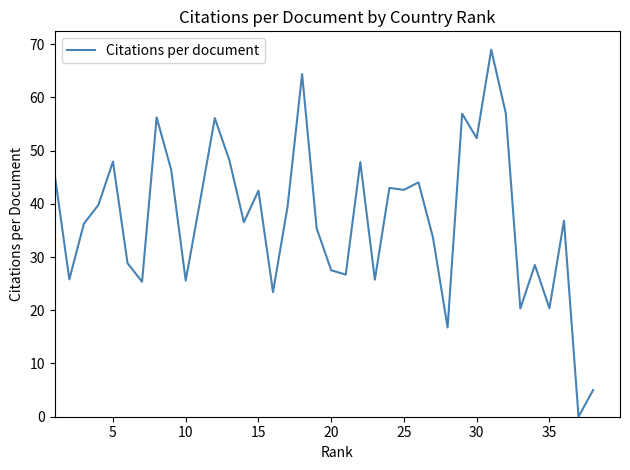

What is the maximum value shown in the chart?

68.9